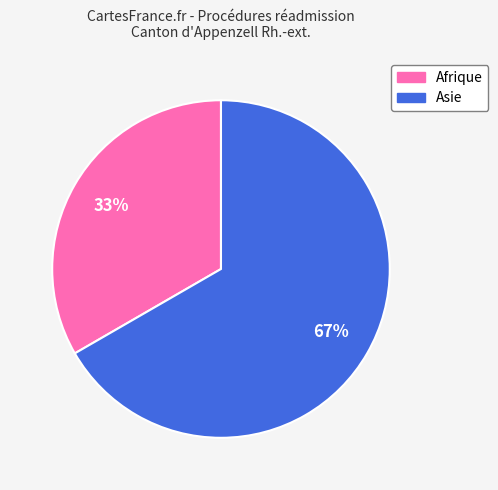

To the nearest percent, what percentage of the pie is Asie?

67%